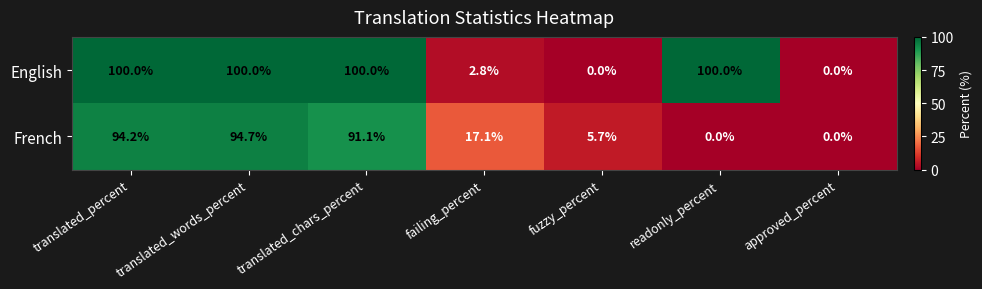

At which label does French first exceed 17?

translated_percent